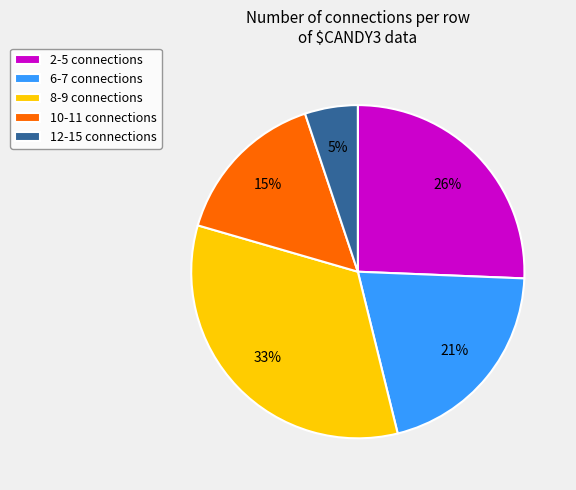

Count the number of slices in the pie.

5